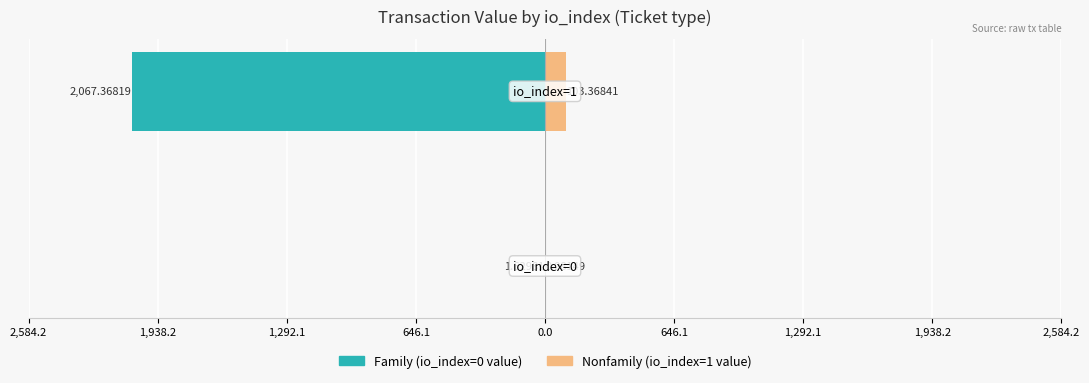

What is the approximate value of Family at 1,938.2?

-2067.4